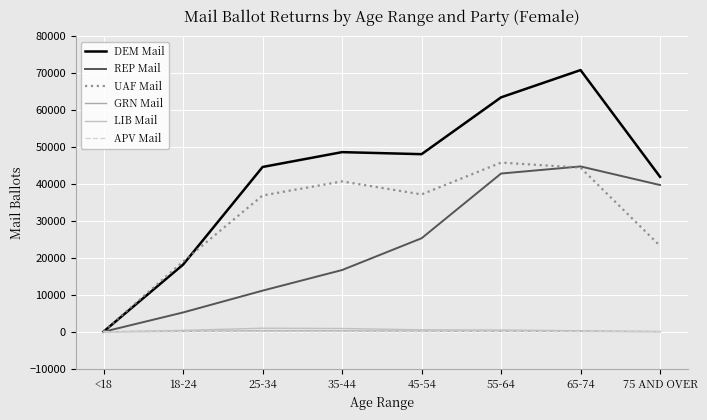

The LIB Mail series shows 116 at 75 AND OVER. True or false?

True